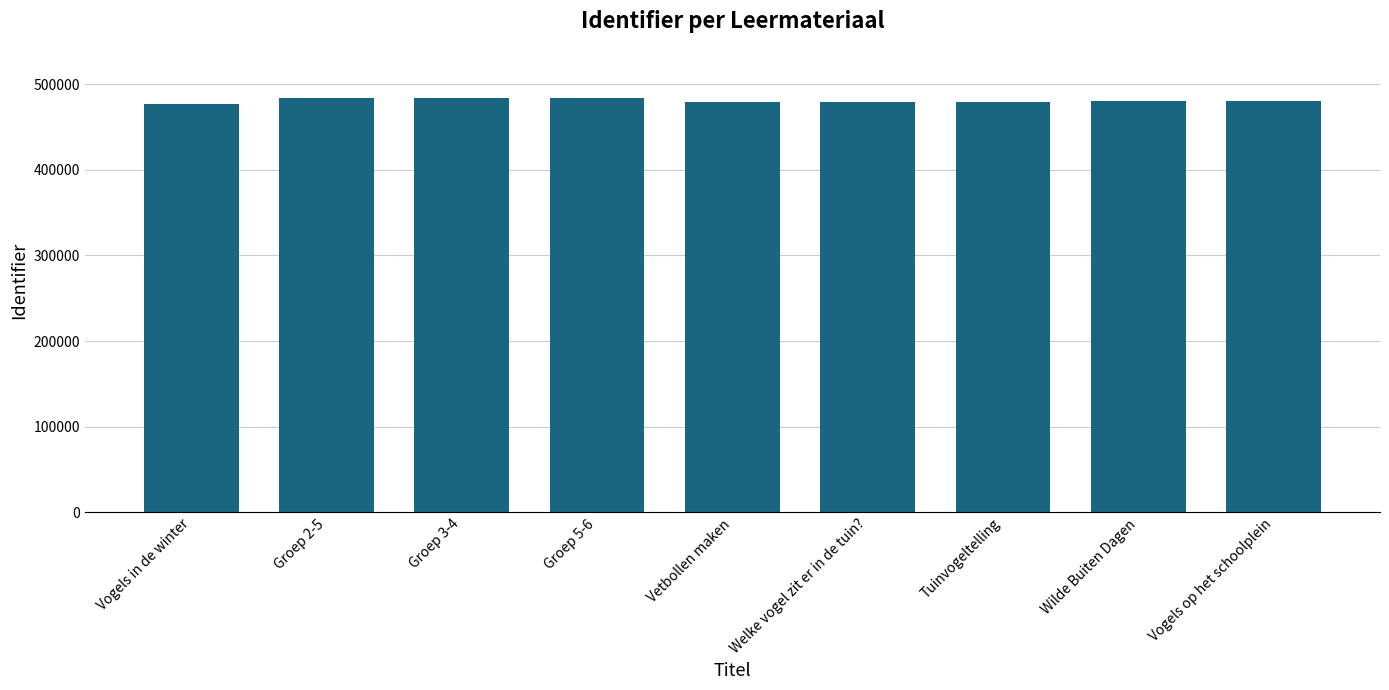

What is the minimum value shown in the chart?

477000